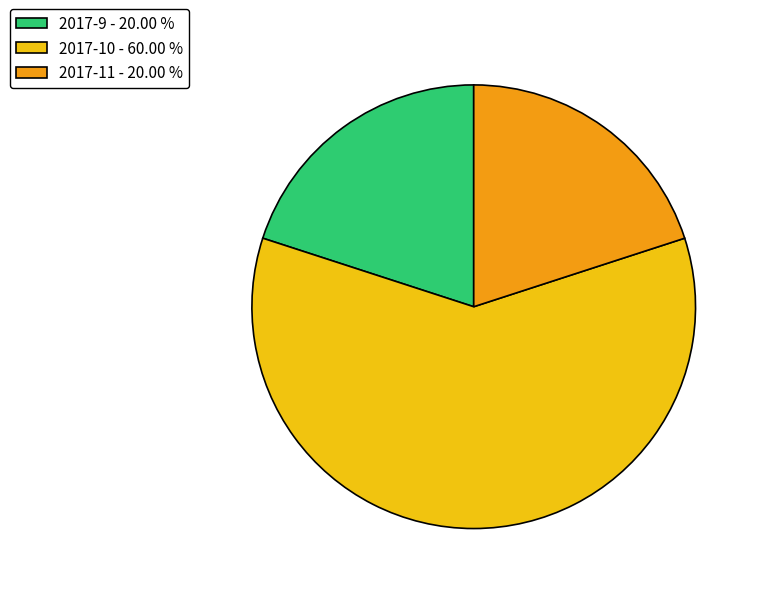

True or false: 2017-10 accounts for 49% of the total.

False